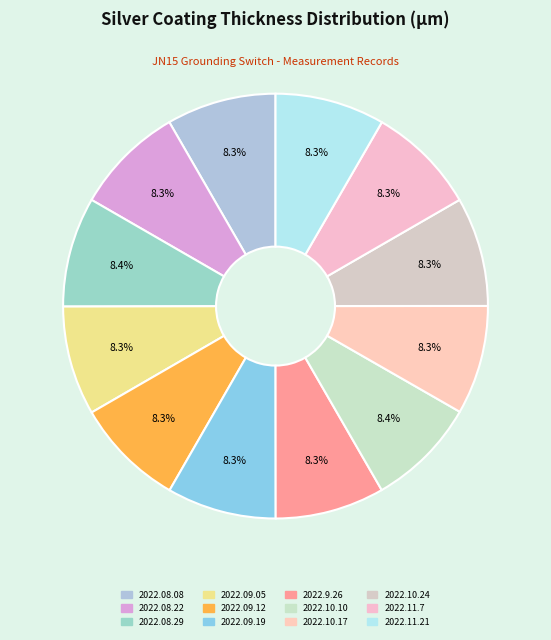

To the nearest percent, what portion does 2022.09.12 represent?

8%